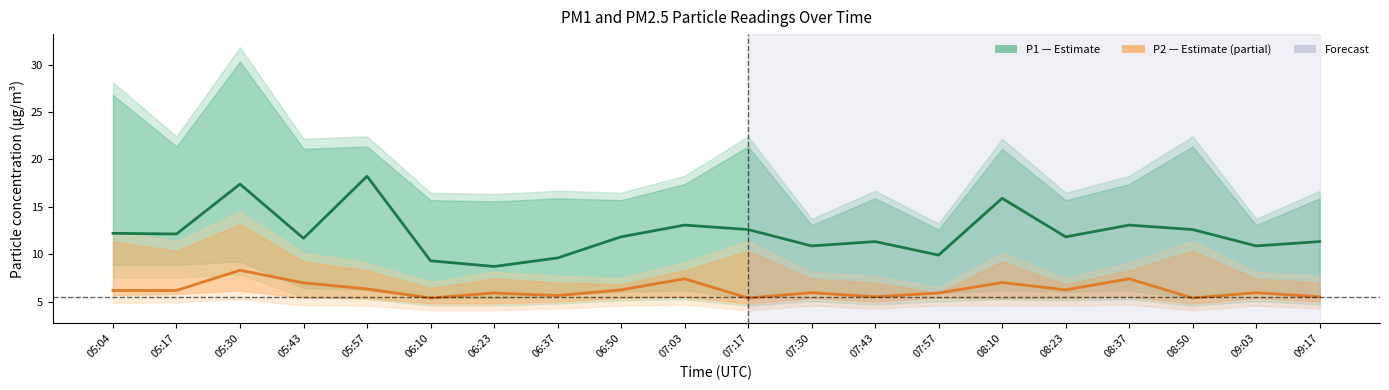

Is it true that P2 (PM2.5) equals 7.0 at 05:43?

True